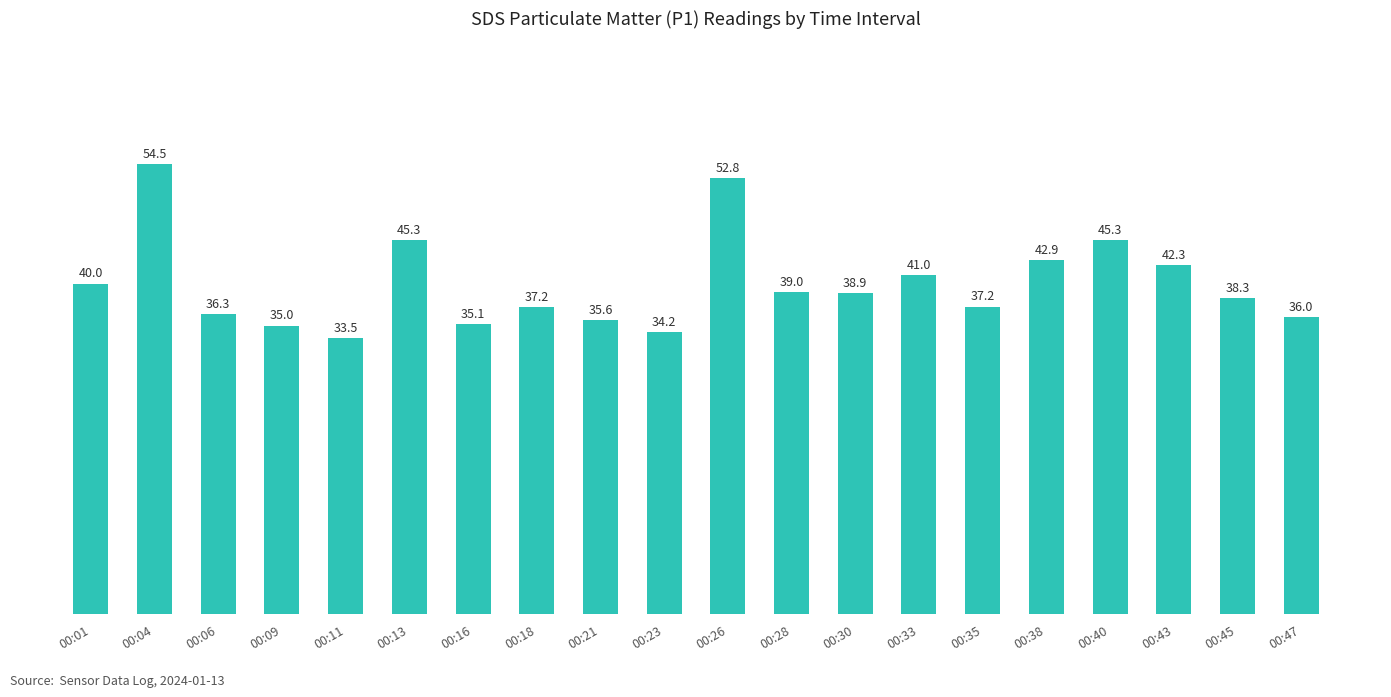

What is the change in value from 00:04 to 00:13?

-9.2